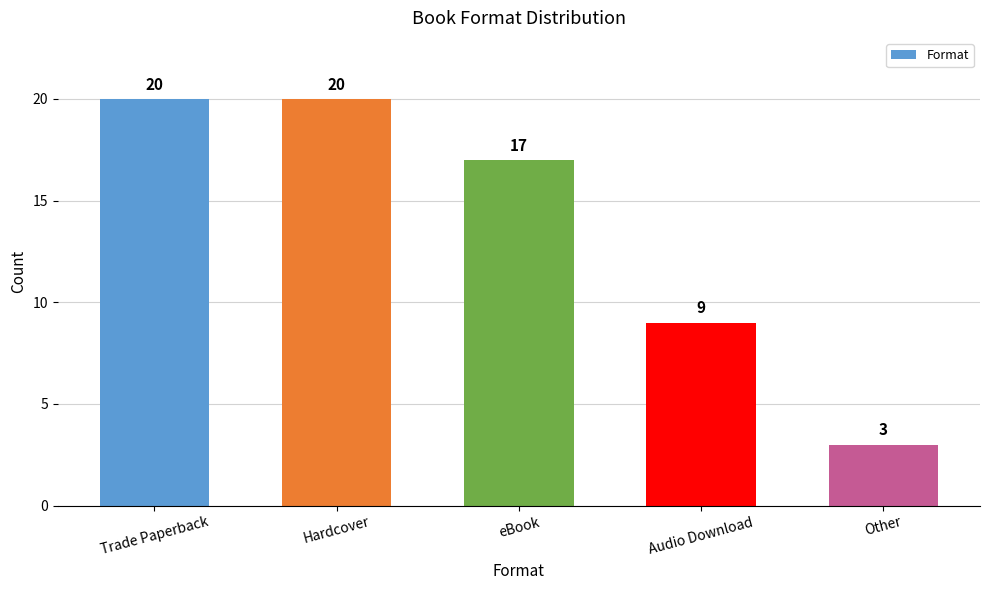

What is the value of the 2nd bar from the left?

20